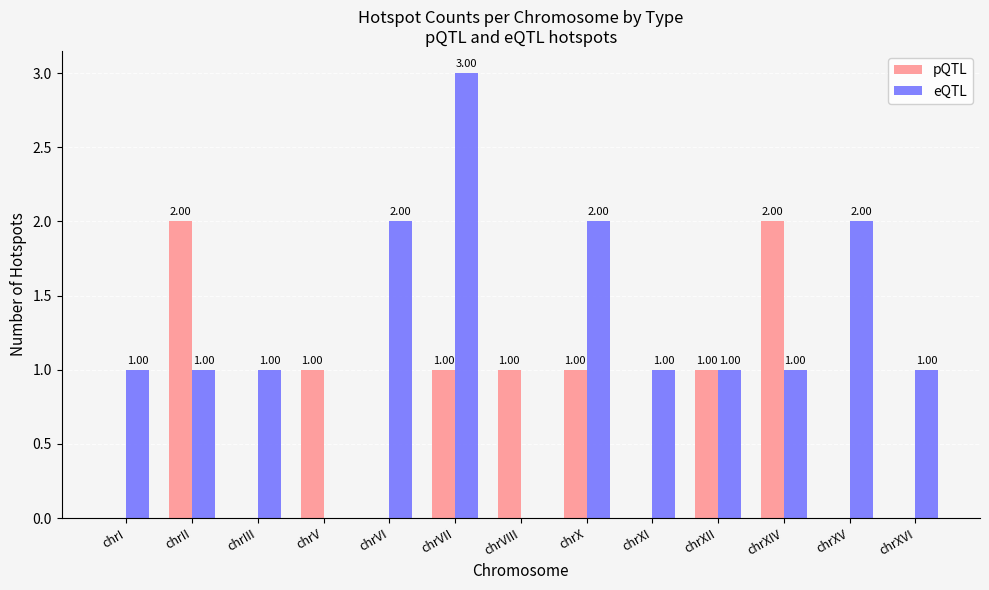

What is the sum of the eQTL values at chrIII and chrXII?

2